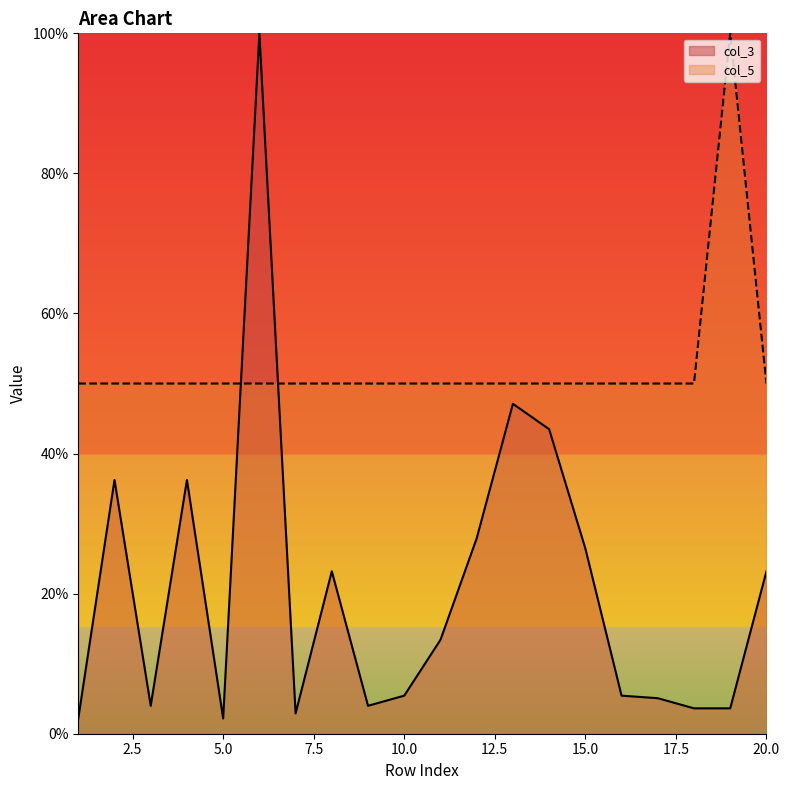

How many distinct data groups are displayed?

2